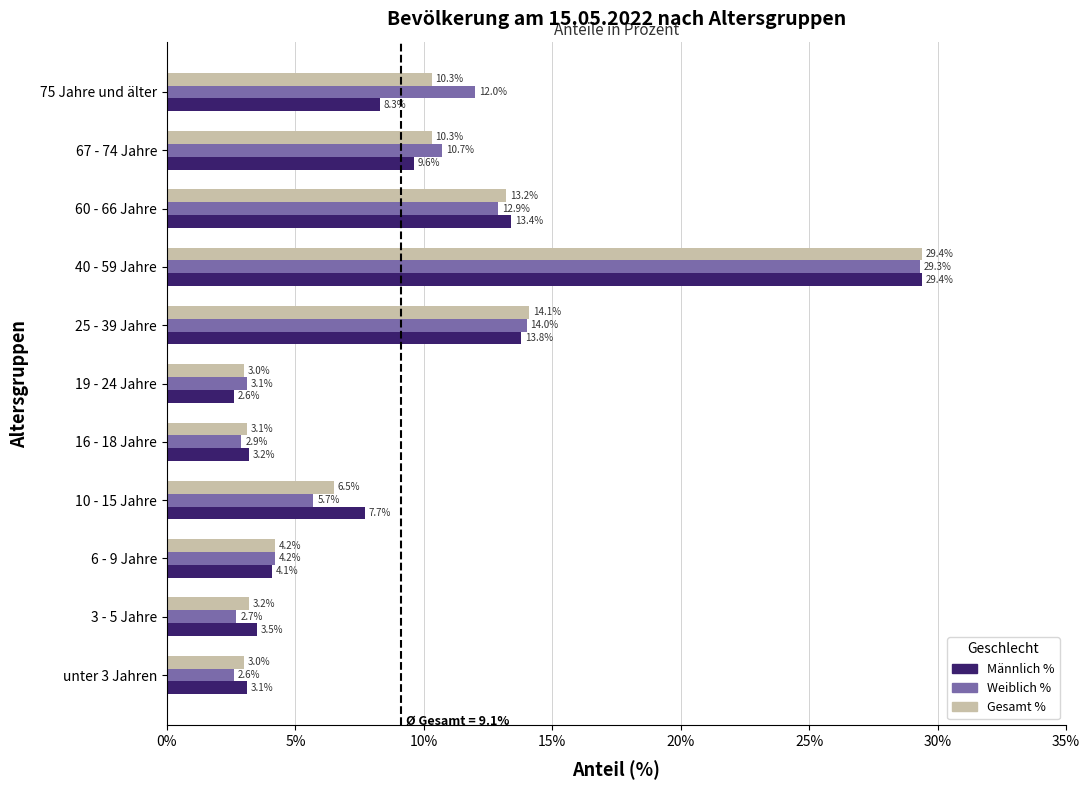

How many values in the Männlich % series exceed 7?

6